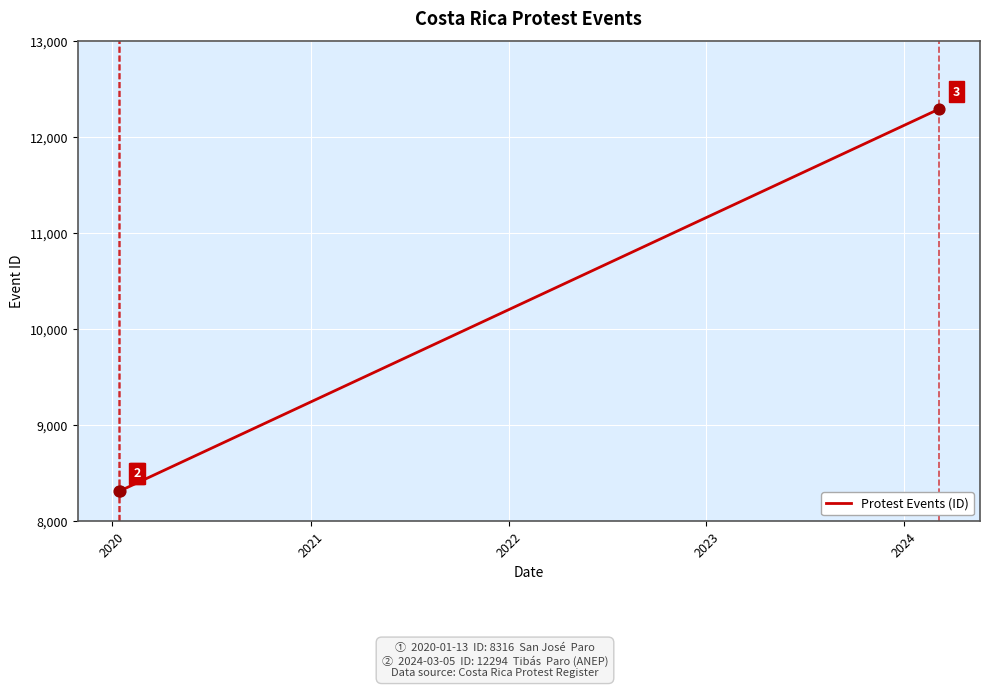

What is the difference between the maximum and second lowest values?

3977